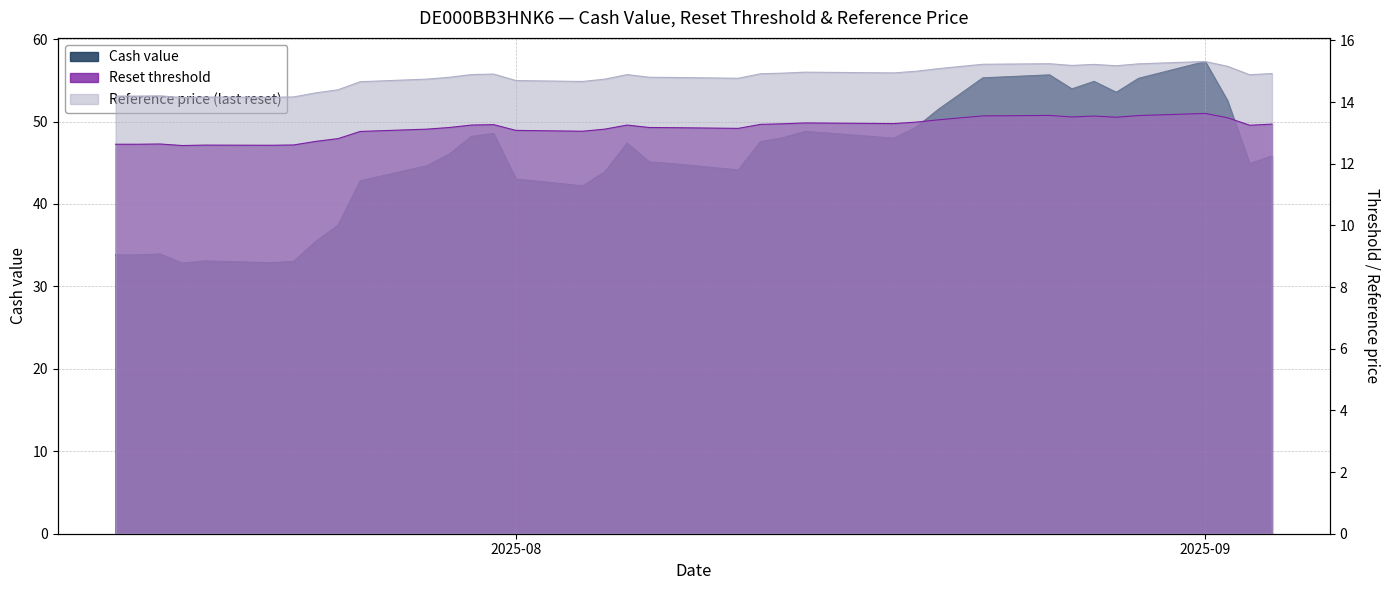

What position from the right is 2025-07-14?

38